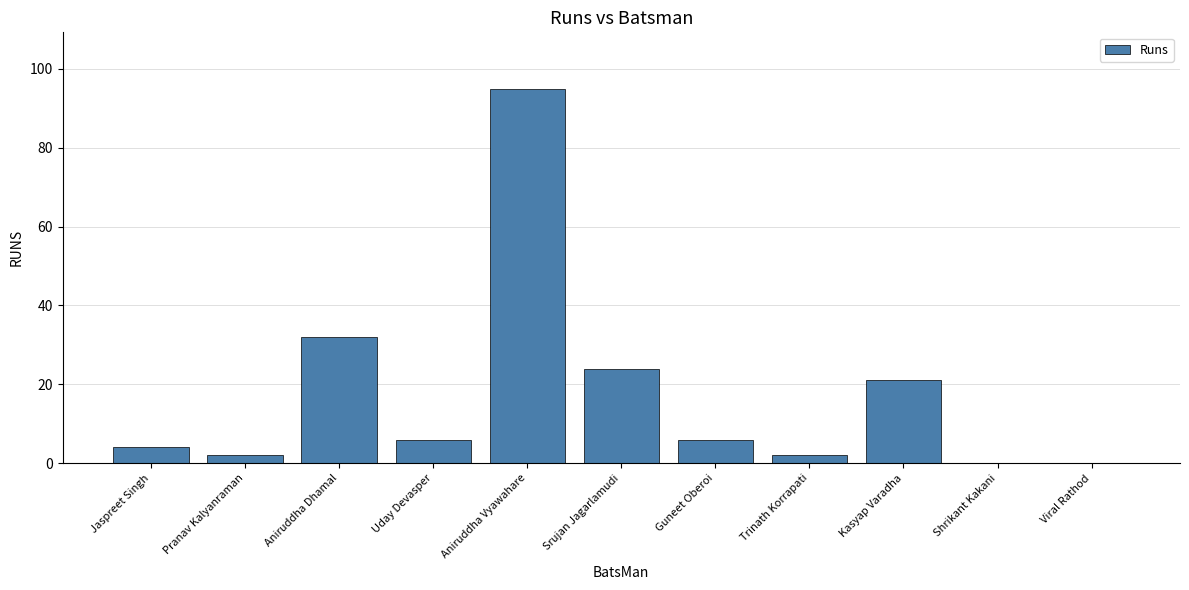

Which label corresponds to the largest value in the chart?

Aniruddha Vyawahare